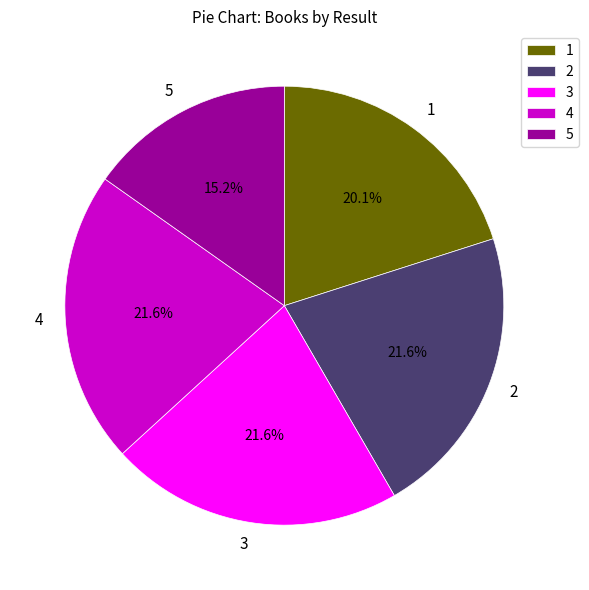

Combined, what portion of the pie is 4 and 5?

36.8%